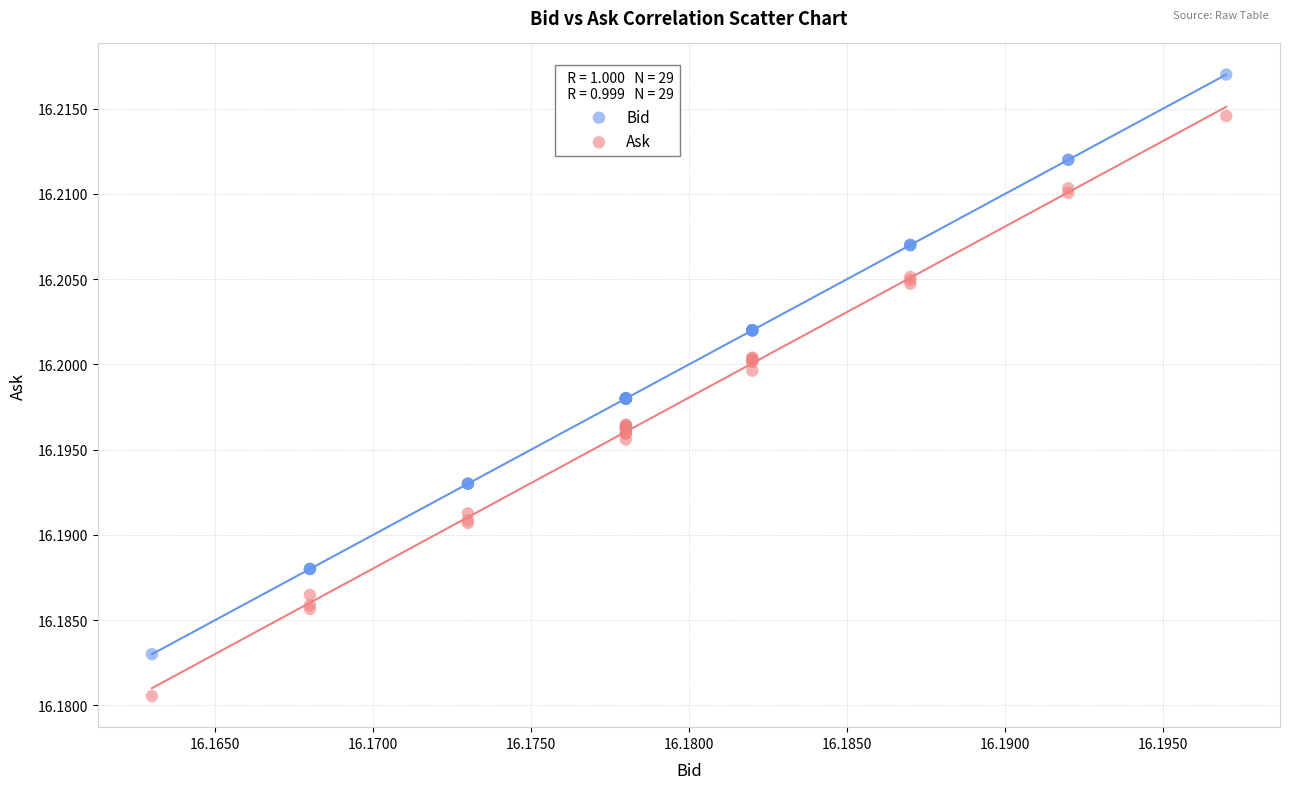

Which series contains the lowest Y value?

Ask